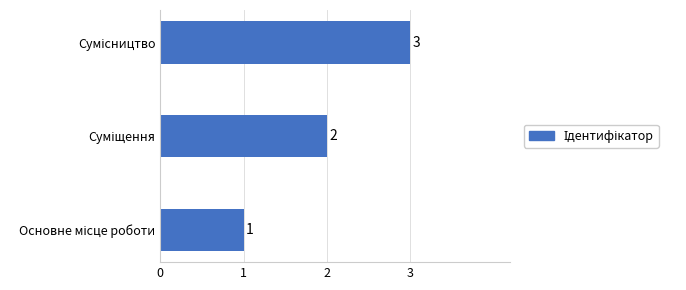

What is the average value?

2